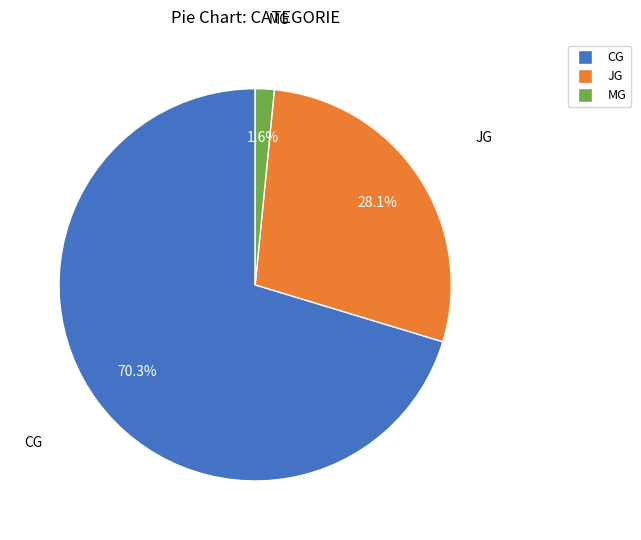

What percentage is NOT represented by MG?

98.4%